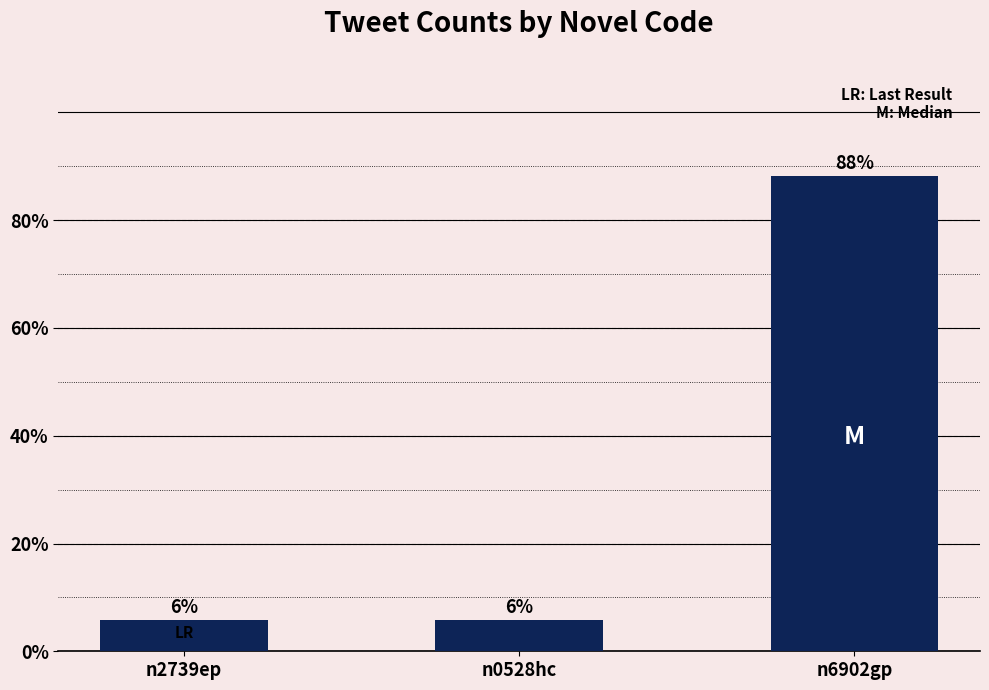

Rank the categories by value from lowest to highest.

n2739ep, n0528hc, n6902gp